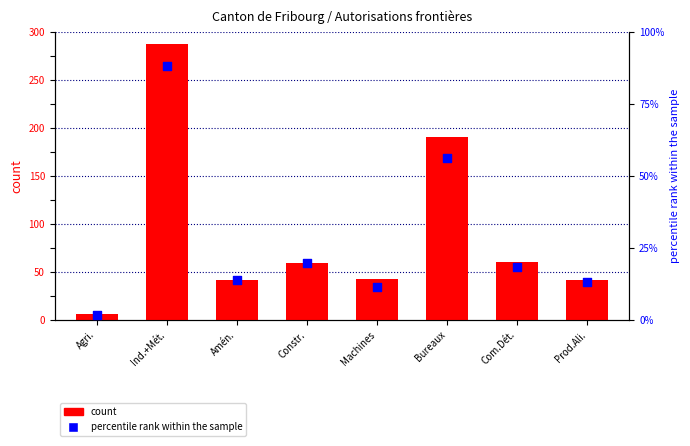

Which series has the widest spread of Y values?

count